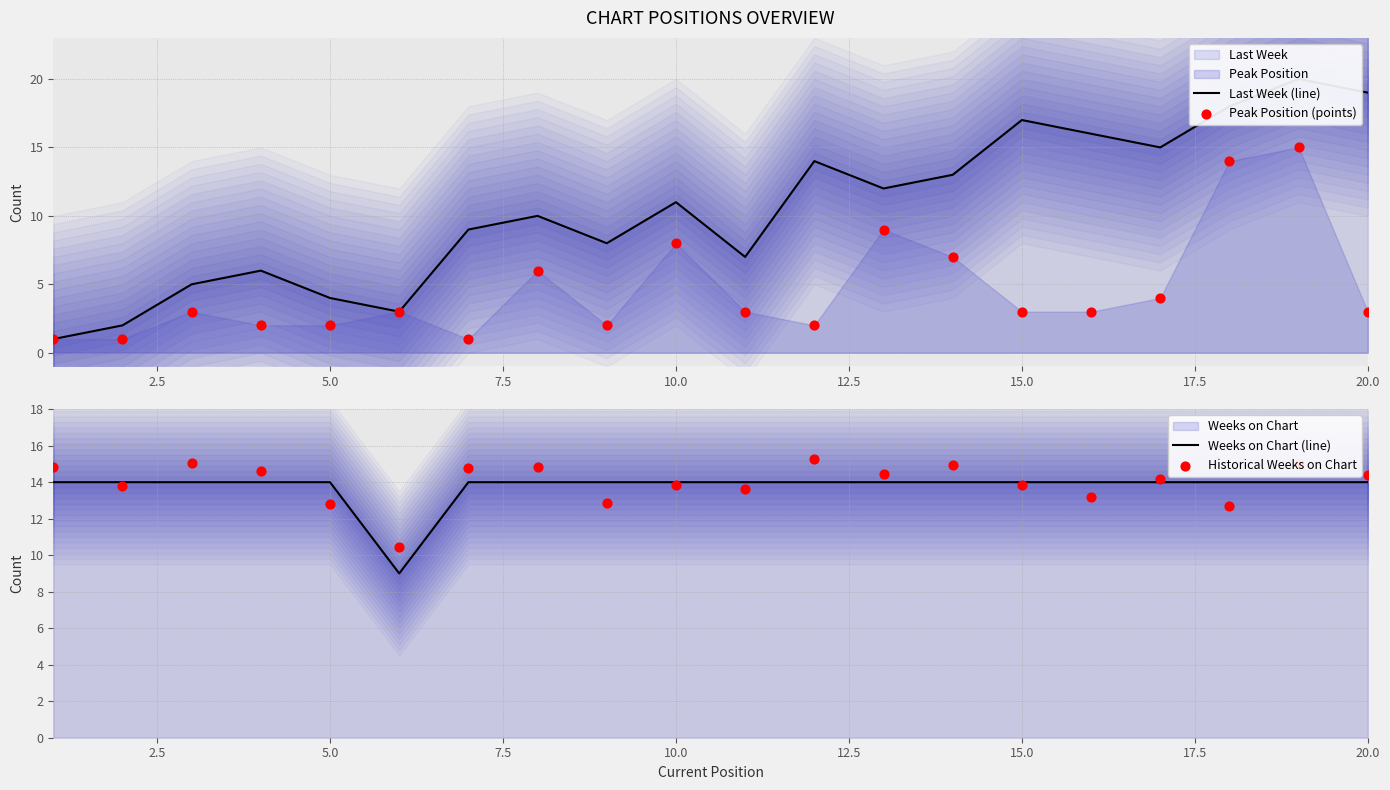

Which series has the largest total across all categories?

Historical Weeks on Chart